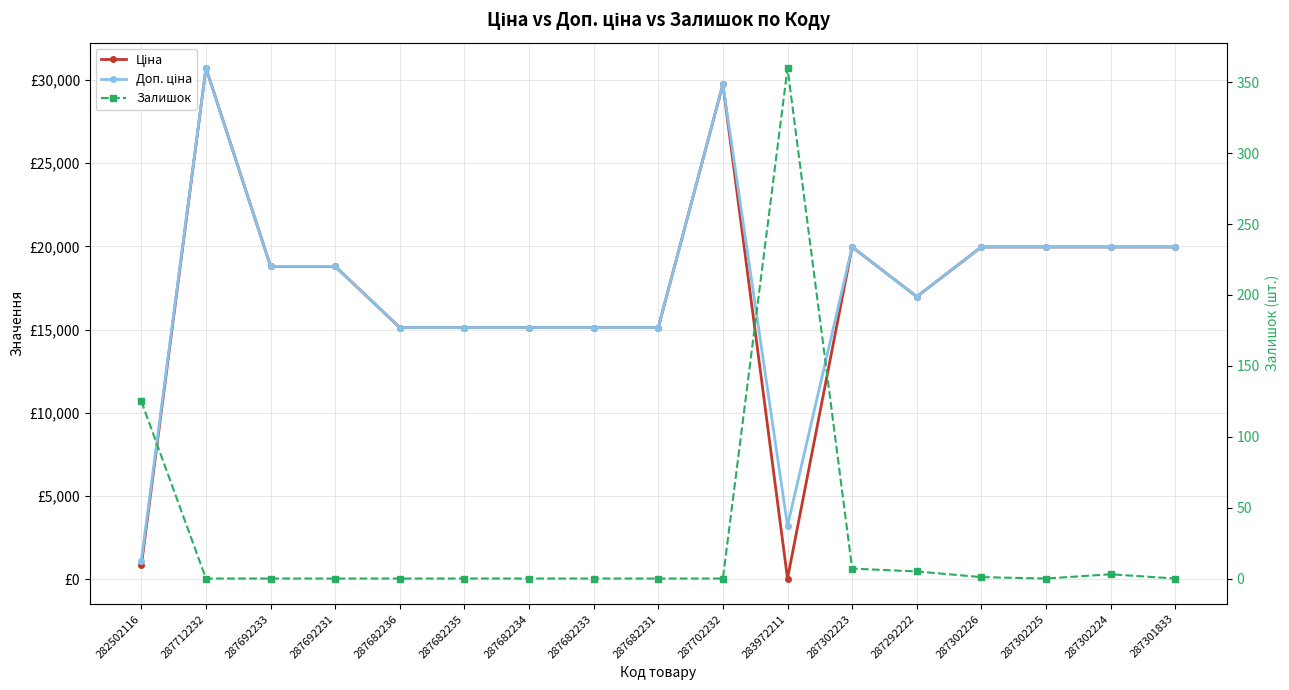

Which series changed the most between 287692231 and 287702232?

Ціна